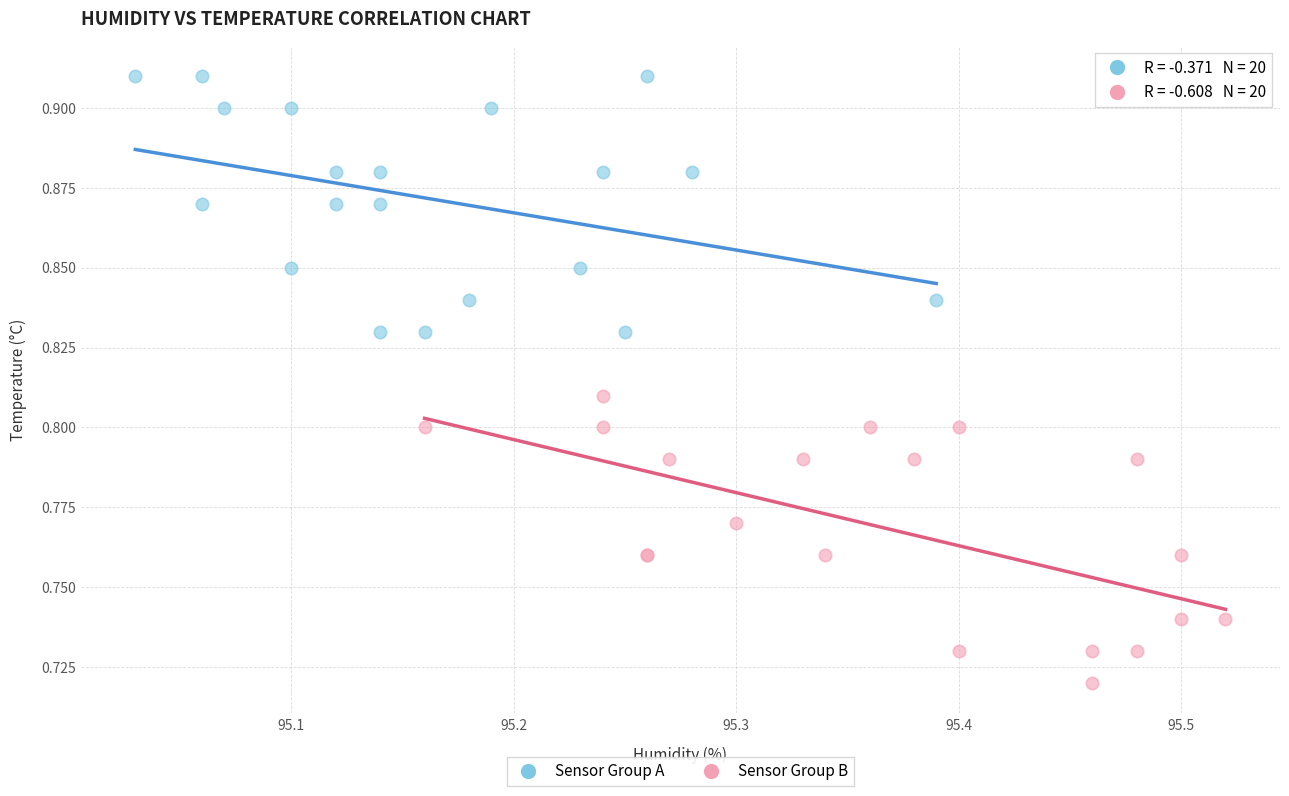

Which series reaches the minimum Y coordinate?

Sensor Group B